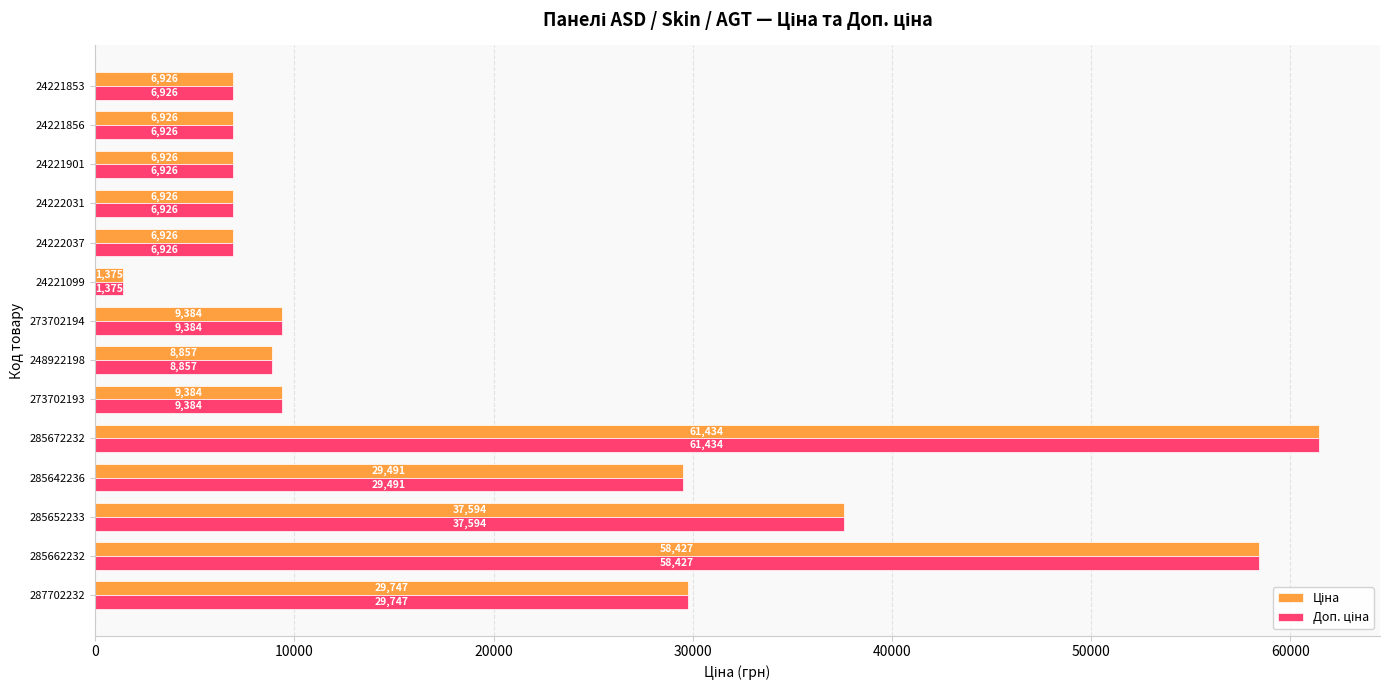

Count the number of data series in this chart.

2